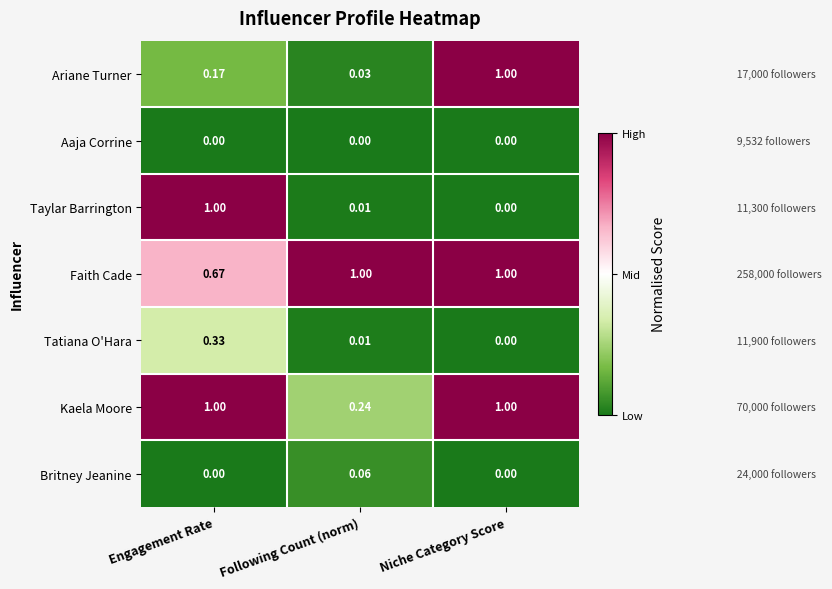

Which series has the largest range (max minus min)?

Taylar Barrington